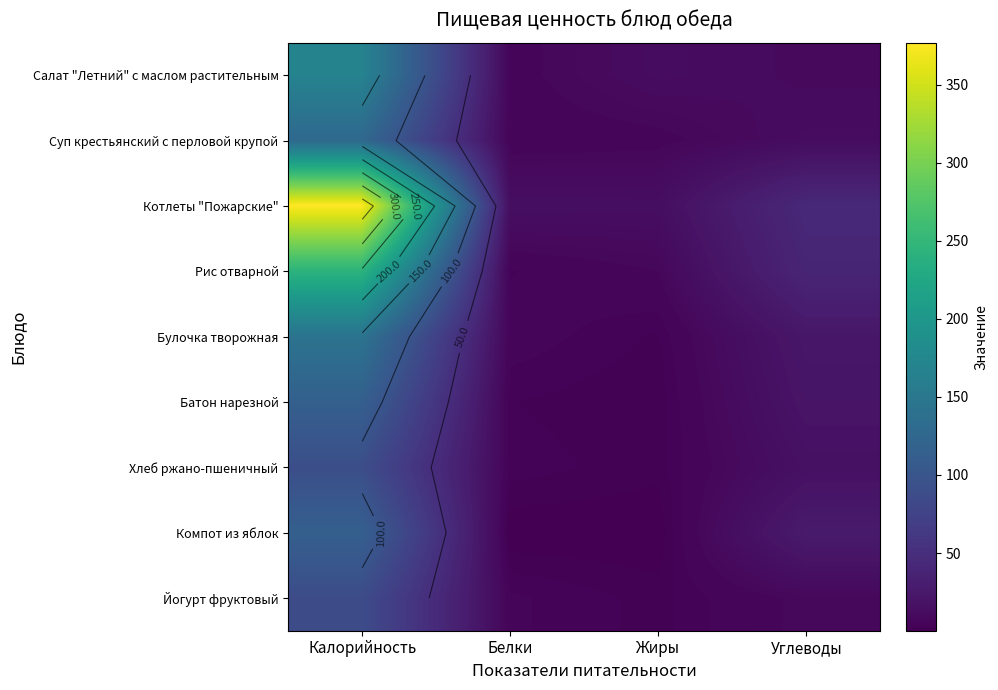

Which series has the largest range (max minus min)?

Котлеты "Пожарские"